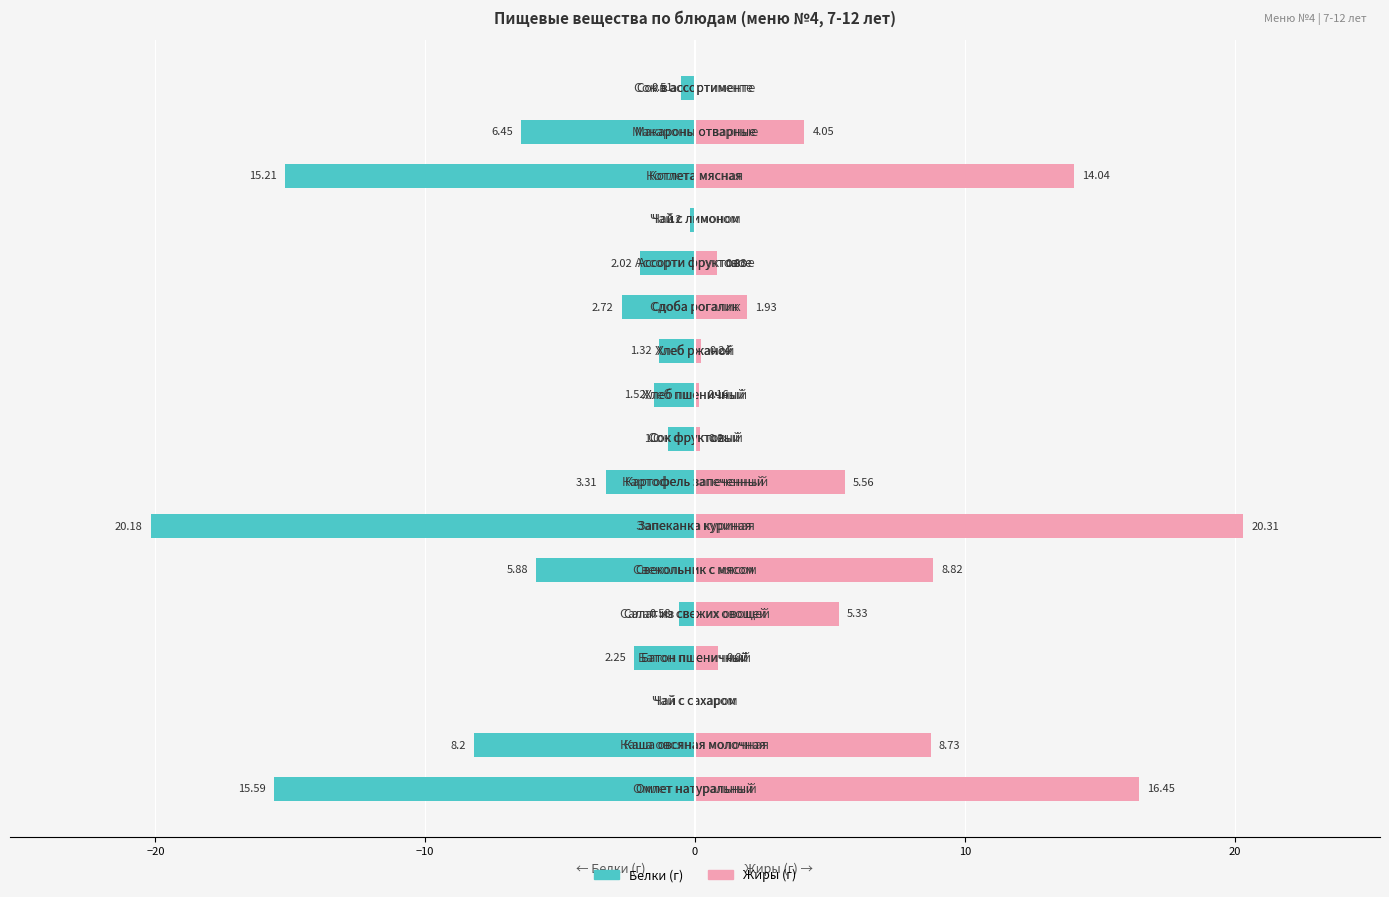

Reading left to right, extract all data points from this chart.

Белки: -15.6	-8.2	0.0	-2.2	-0.6	-5.9	-20.2	-3.3	-1.0	-1.5	-1.3	-2.7	-2.0	-0.2	-15.2	-6.5	-0.5
Жиры: 16.4	8.7	0.0	0.9	5.3	8.8	20.3	5.6	0.2	0.2	0.2	1.9	0.8	0.0	14.0	4.0	0.0